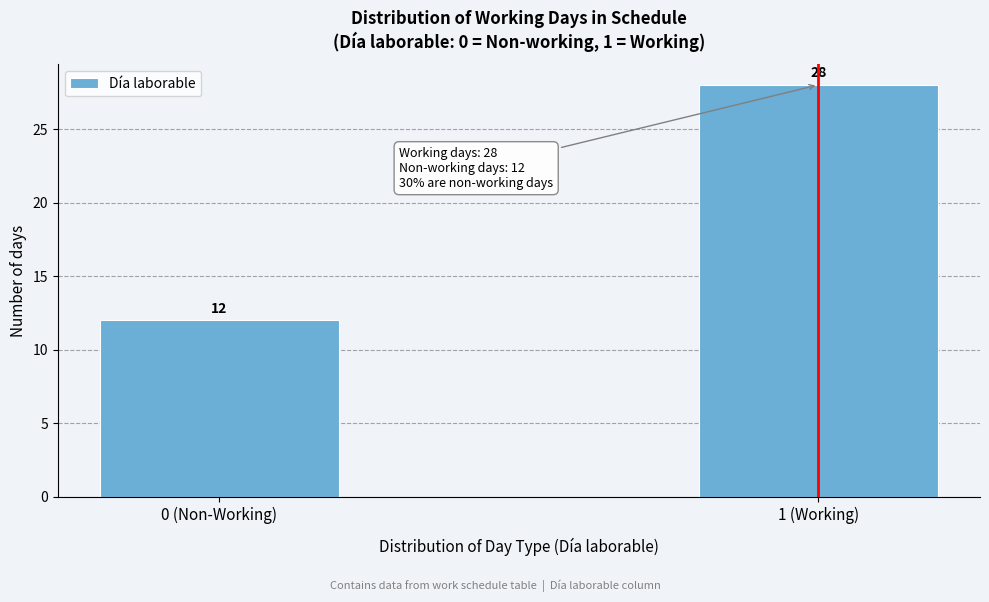

Reading right to left, transcribe all the data shown in this chart.

1 (Working)=28	0 (Non-Working)=12